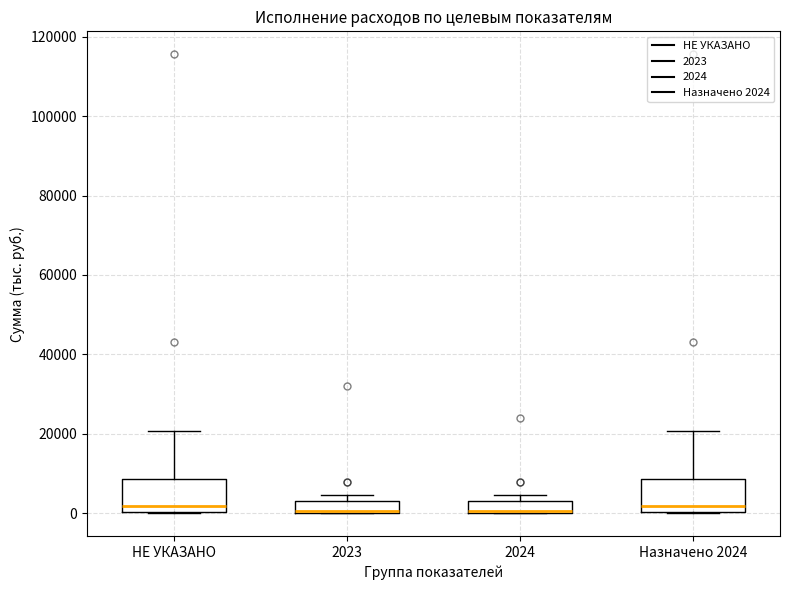

Reading left to right, read every box against the y-axis: the position of its median line, the range the box covers, and the ends of its whiskers. The values are not printed on the chart, so give them approximately, as read against the axis.

НЕ УКАЗАНО: median 2000, box 0 to 8000, whiskers 0 to 20000
2023: median 0, box 0 to 4000, whiskers 0 to 4000 (above the box's upper edge)
2024: median 0, box 0 to 4000, whiskers 0 to 4000 (above the box's upper edge)
Назначено 2024: median 2000, box 0 to 8000, whiskers 0 to 20000